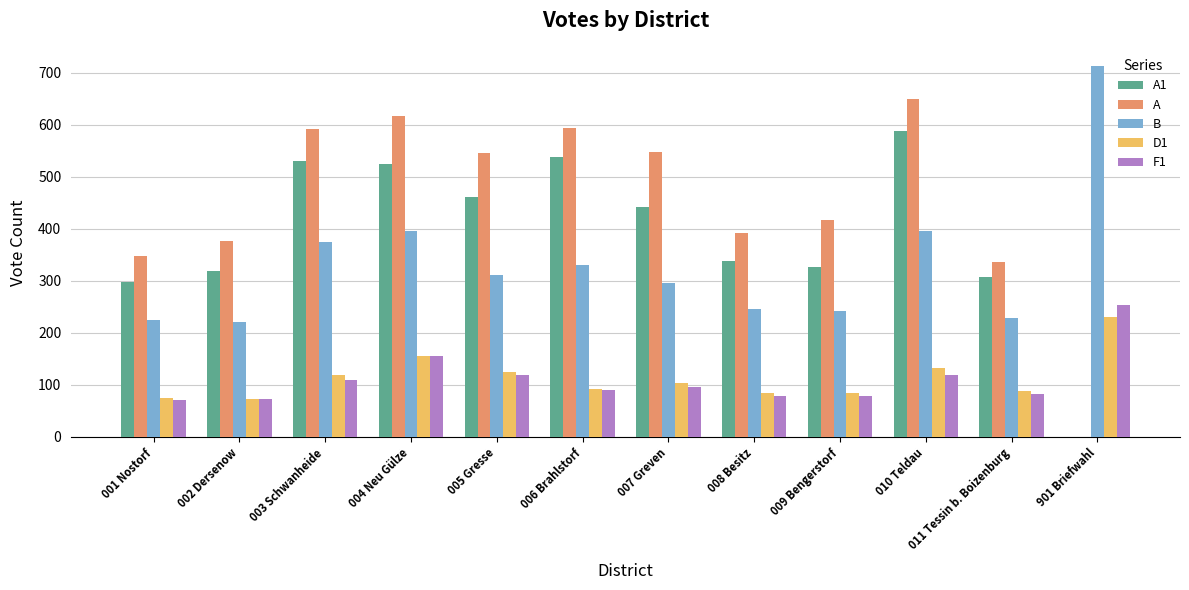

What is the total value across all series at 005 Gresse?

1561